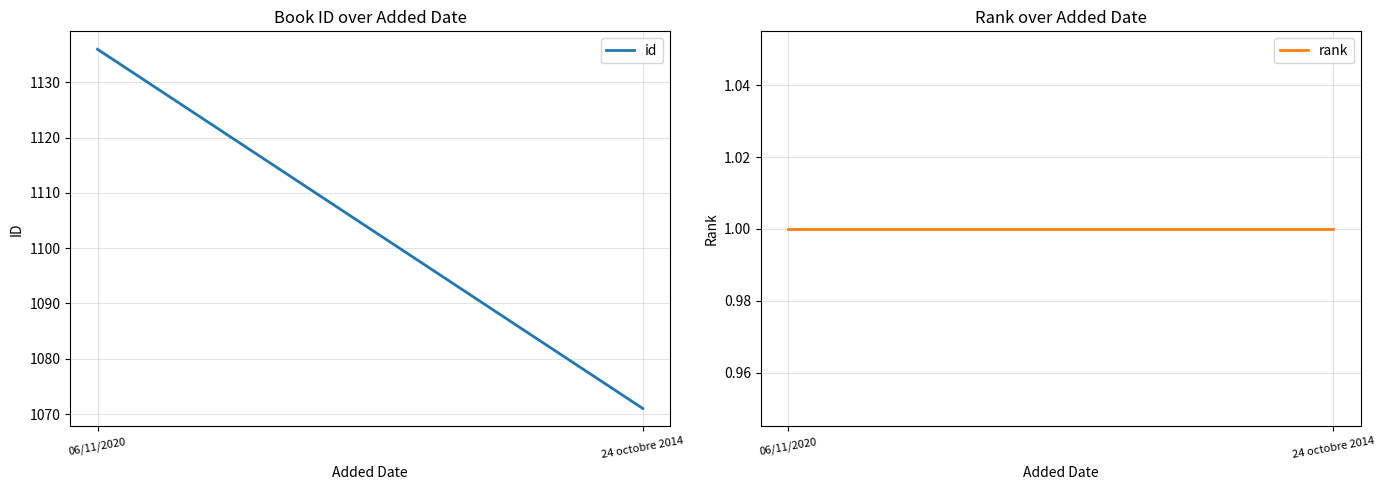

What is the label of the 2nd point from the right?

06/11/2020